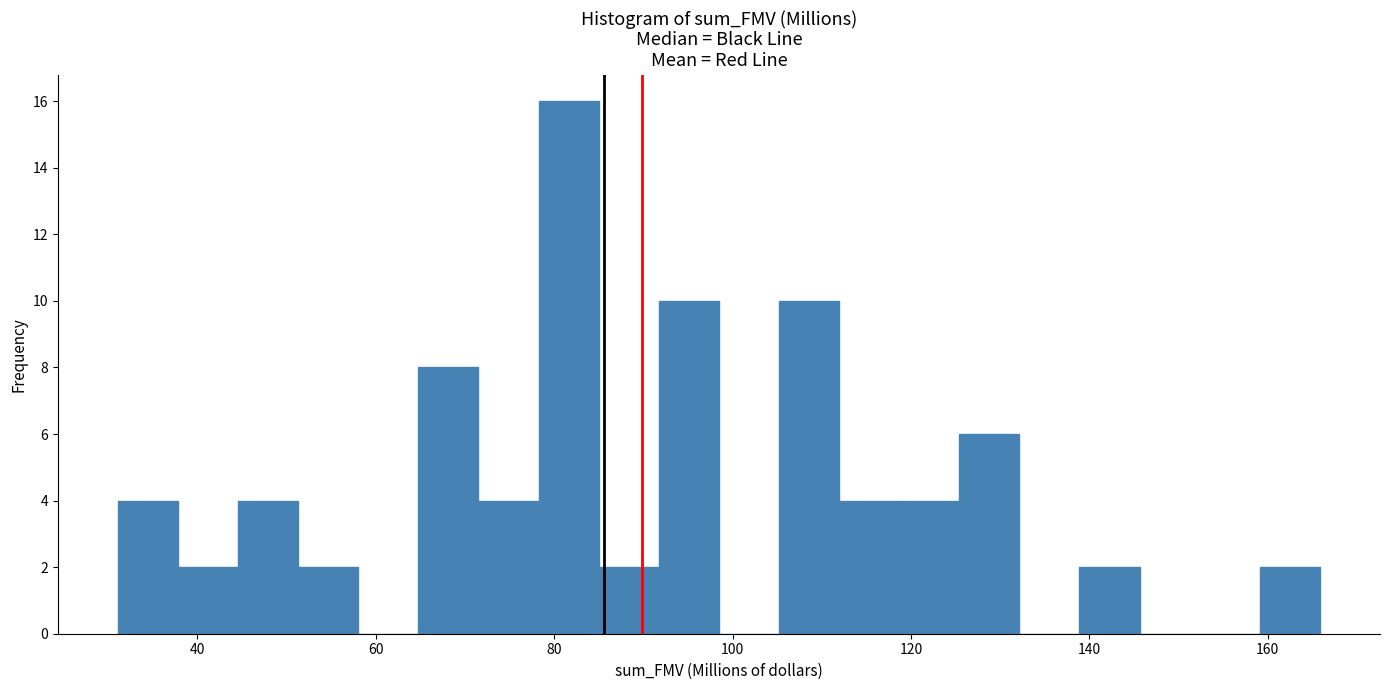

Read against the x-axis, roughly where is the centre of the tallest bar?

82